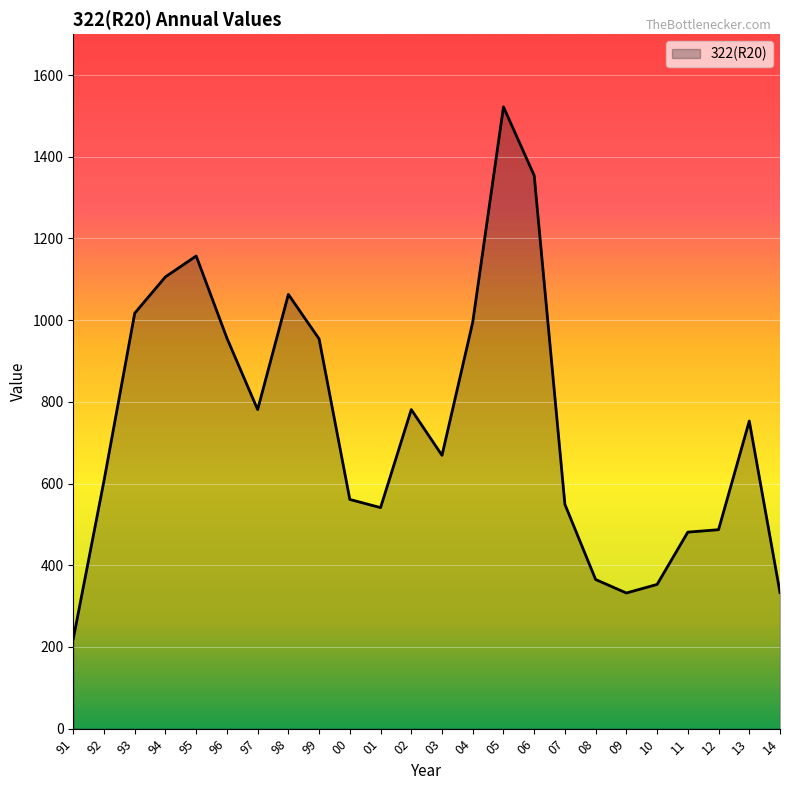

What is the change in value from 93 to 01?

-476